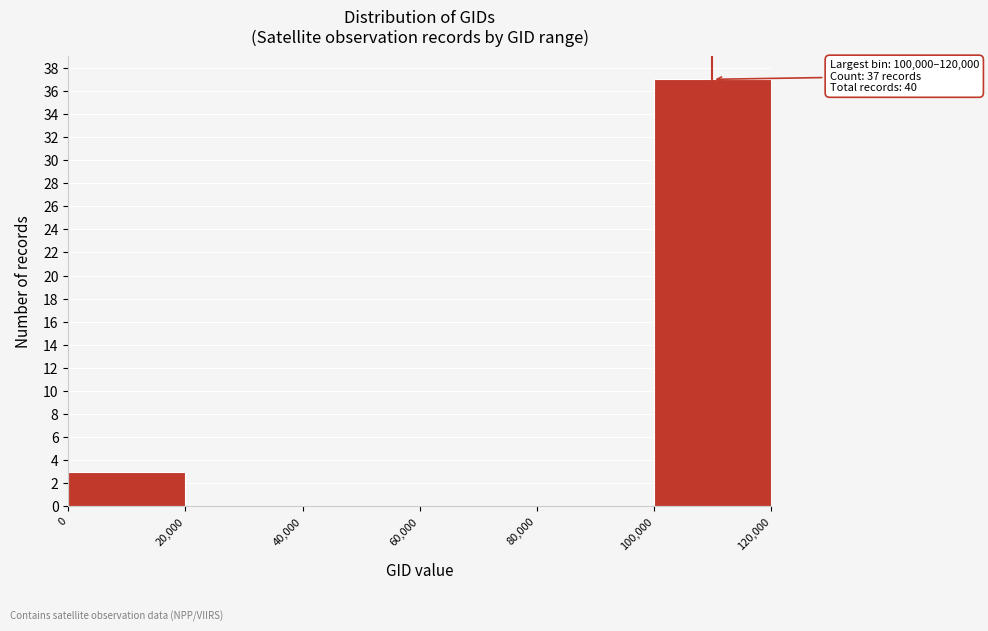

Over which range of the x-axis is the bar tallest?

100,000 to 120,000